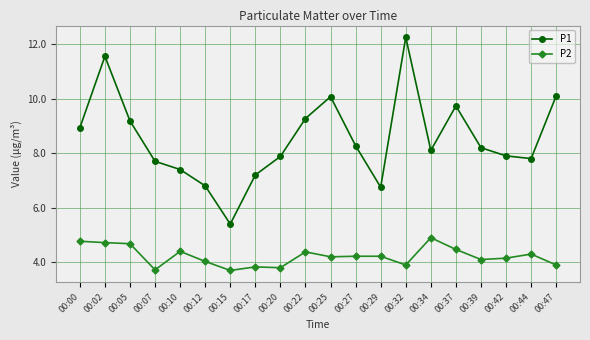

What is the value of the P1 point at the 12th from the left?

8.3